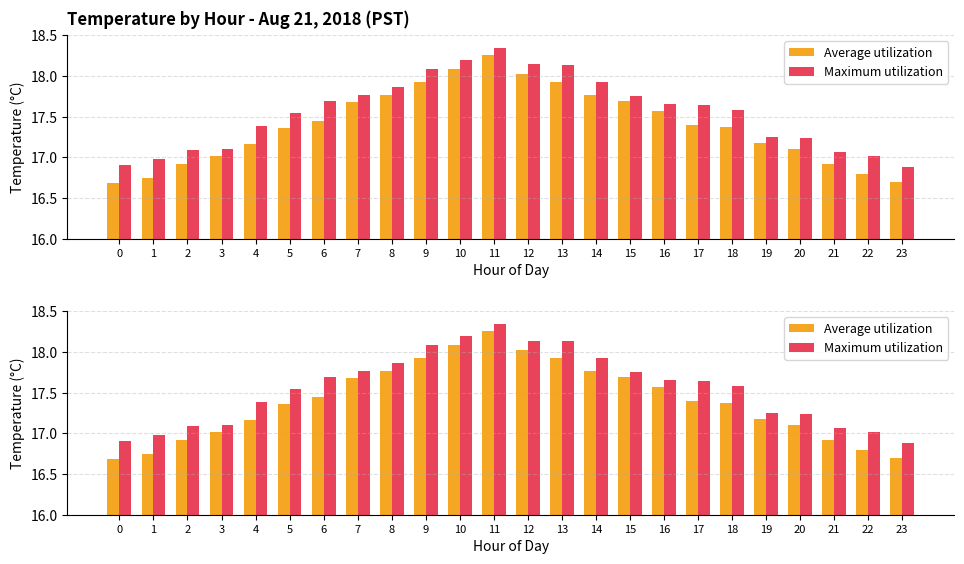

Reading left to right, what are all the values shown in this chart?

Average utilization: 0=16.7	1=16.7	2=16.9	3=17.0	4=17.2	5=17.4	6=17.4	7=17.7	8=17.8	9=17.9	10=18.1	11=18.3	12=18.0	13=17.9	14=17.8	15=17.7	16=17.6	17=17.4	18=17.4	19=17.2	20=17.1	21=16.9	22=16.8	23=16.7
Maximum utilization: 0=16.9	1=17.0	2=17.1	3=17.1	4=17.4	5=17.6	6=17.7	7=17.8	8=17.9	9=18.1	10=18.2	11=18.3	12=18.1	13=18.1	14=17.9	15=17.8	16=17.6	17=17.6	18=17.6	19=17.2	20=17.2	21=17.1	22=17.0	23=16.9